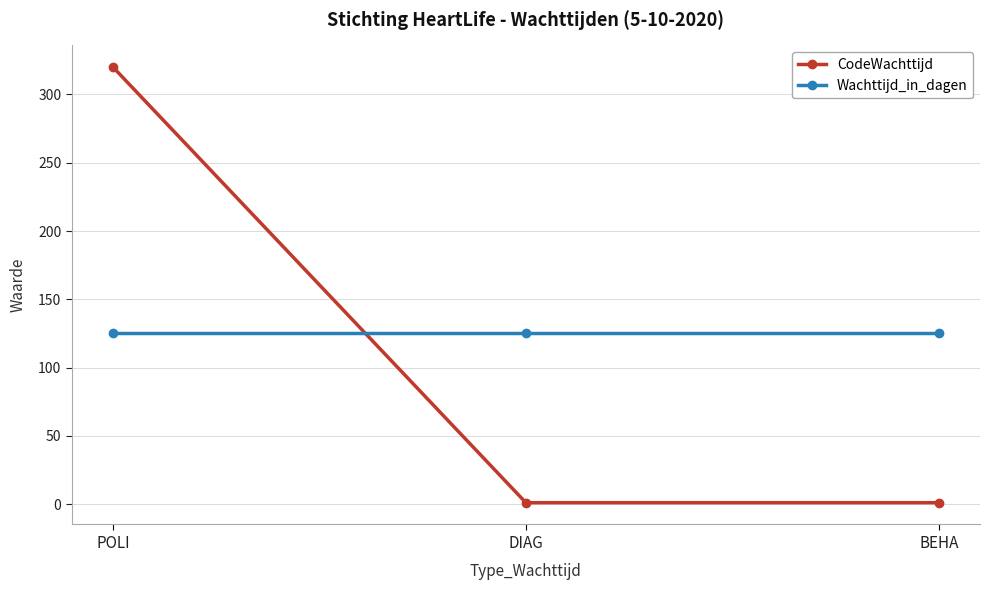

What are all the series names shown in the legend?

CodeWachttijd, Wachttijd_in_dagen